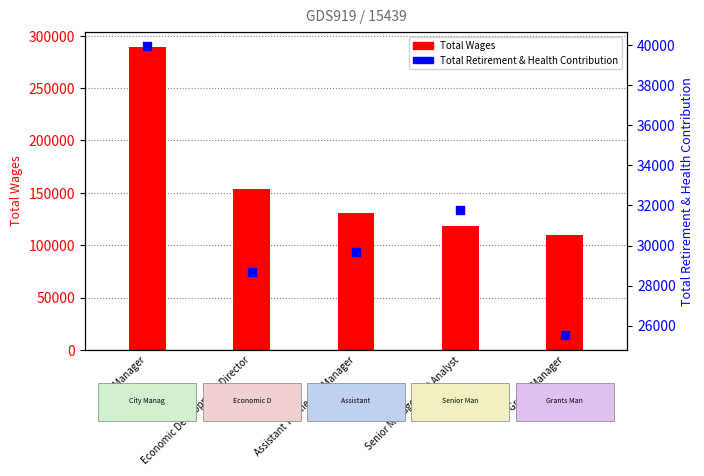

At how many categories does at least one series exceed 34057?

5